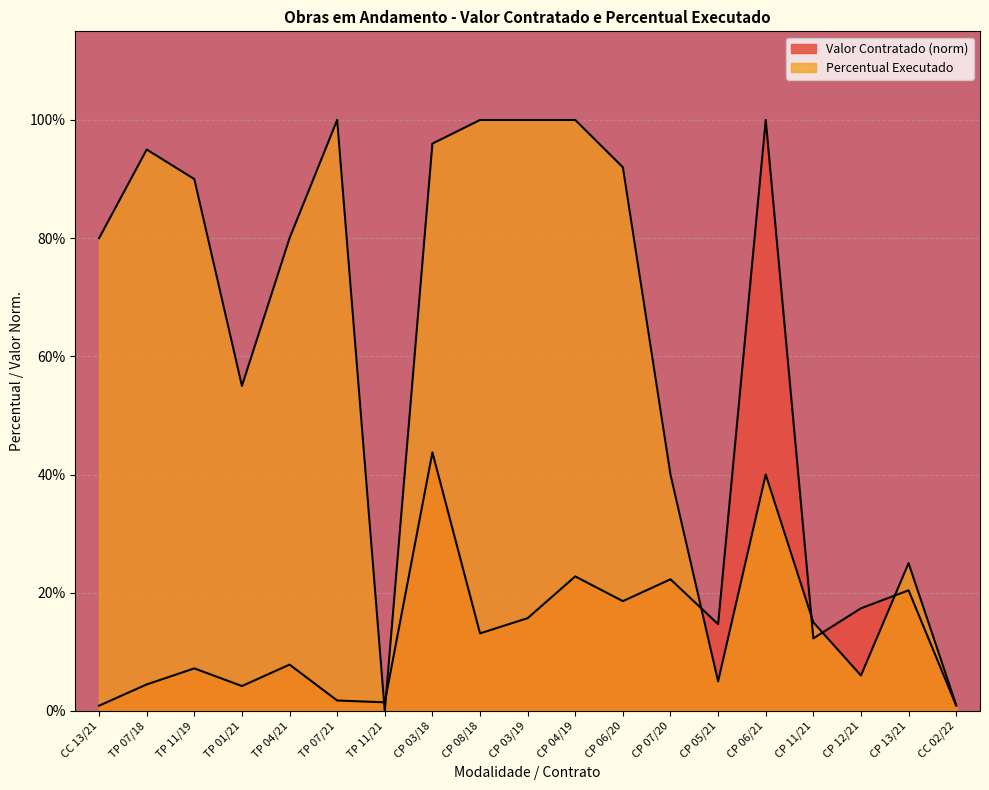

What are all the series names shown in the legend?

Valor Contratado, Percentual Executado